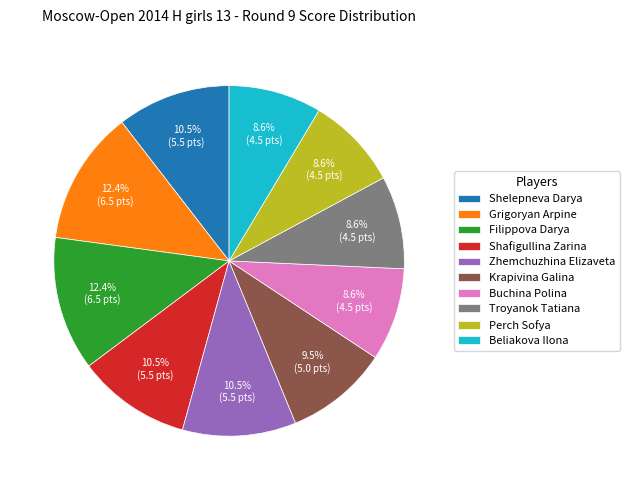

Count the number of slices in the pie.

10